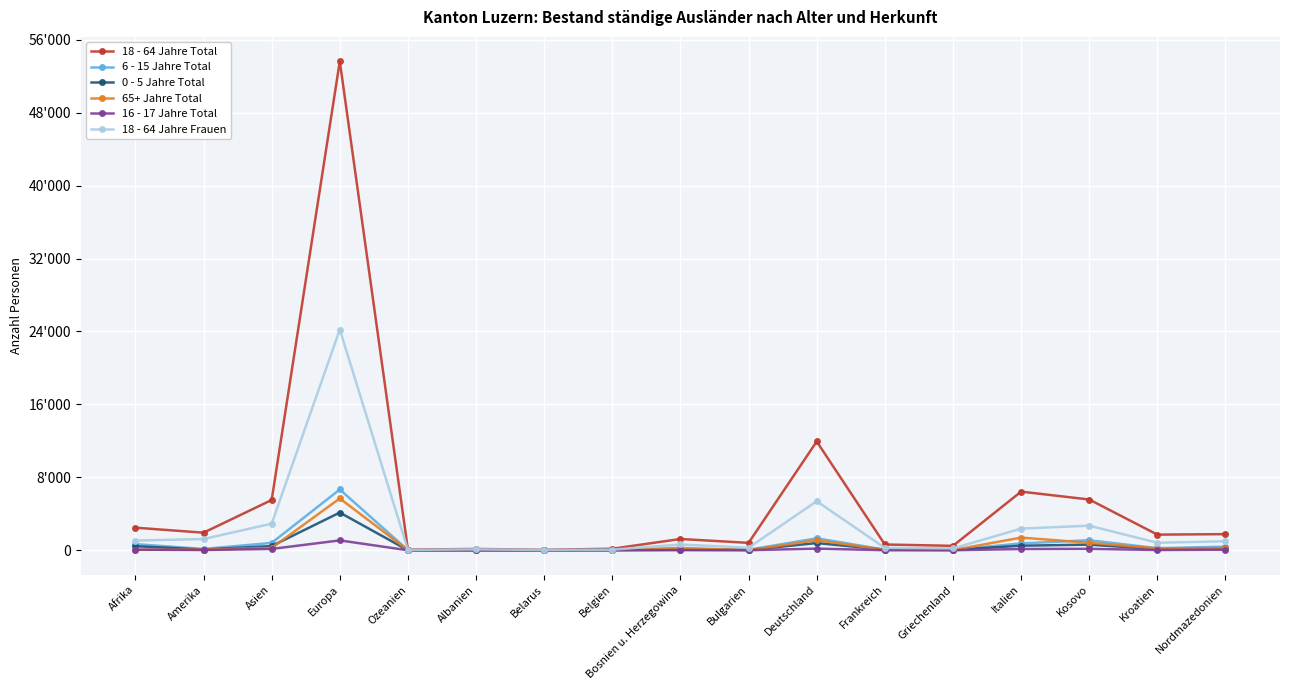

At which label does 6 - 15 Jahre Total reach its minimum?

Belarus